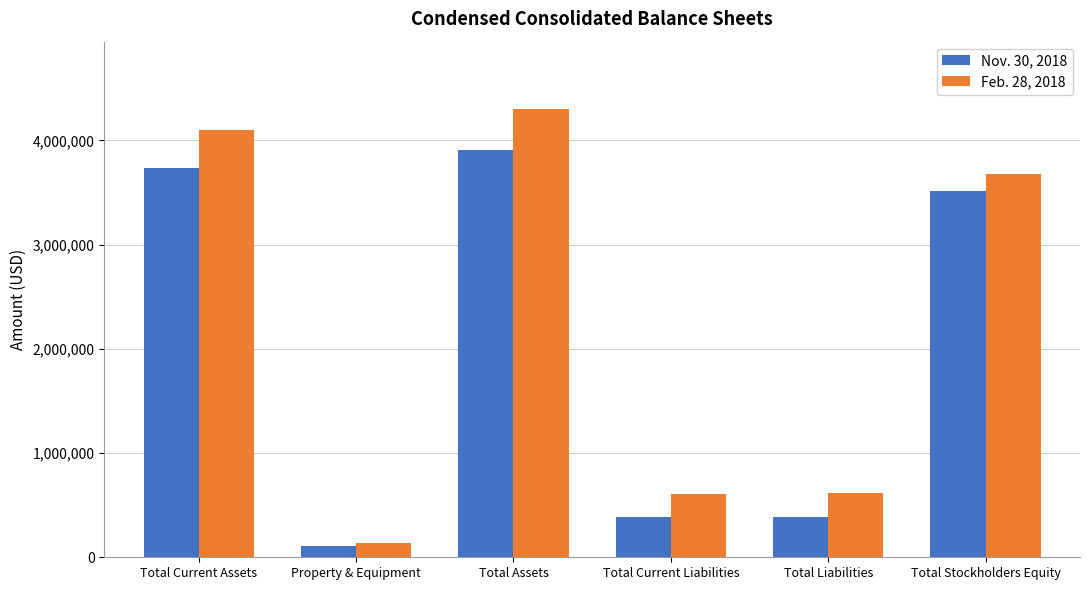

What is the difference between the Nov. 30, 2018 values at Total Assets and Total Stockholders Equity?

388213